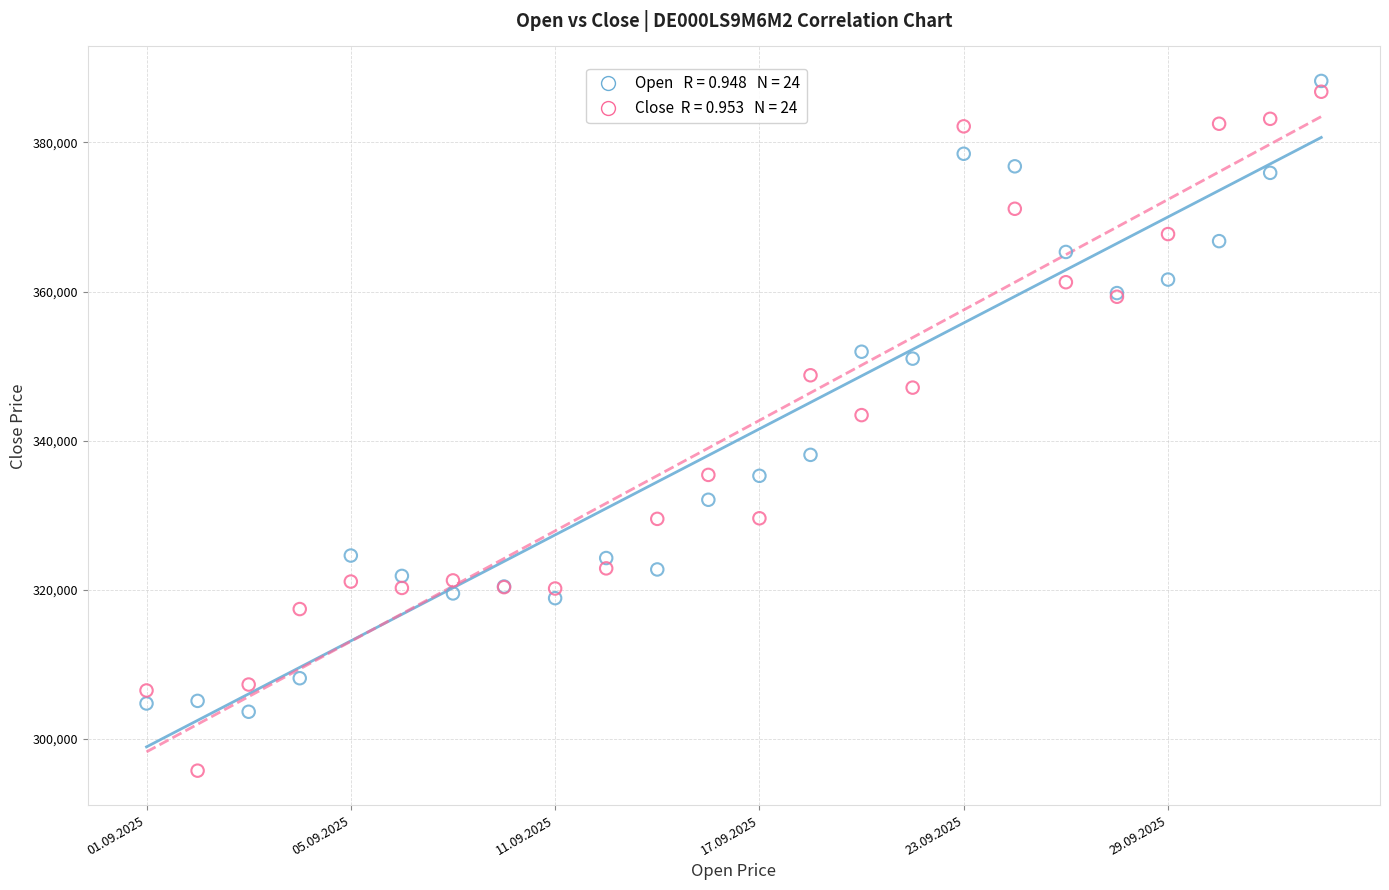

Across all series, what Y value is closest to 341989?

343423